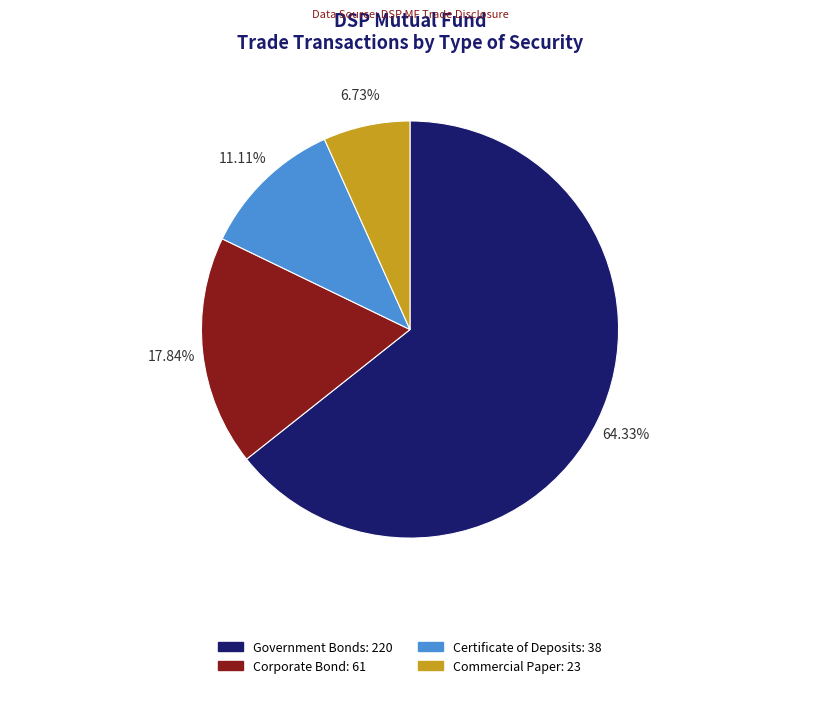

Combined, what portion of the pie is Corporate Bond and Certificate of Deposits?

28.9%